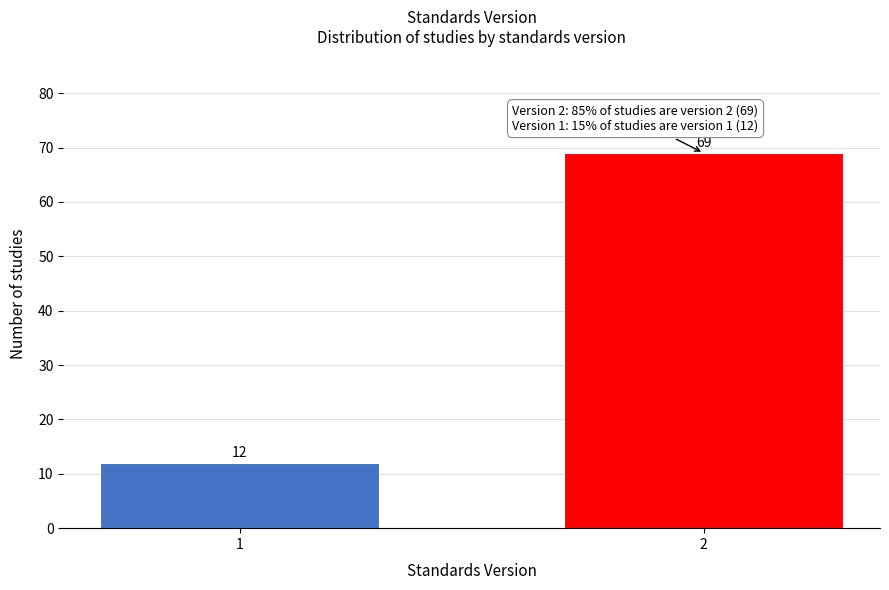

Reading left to right, transcribe all the data shown in this chart.

12	69